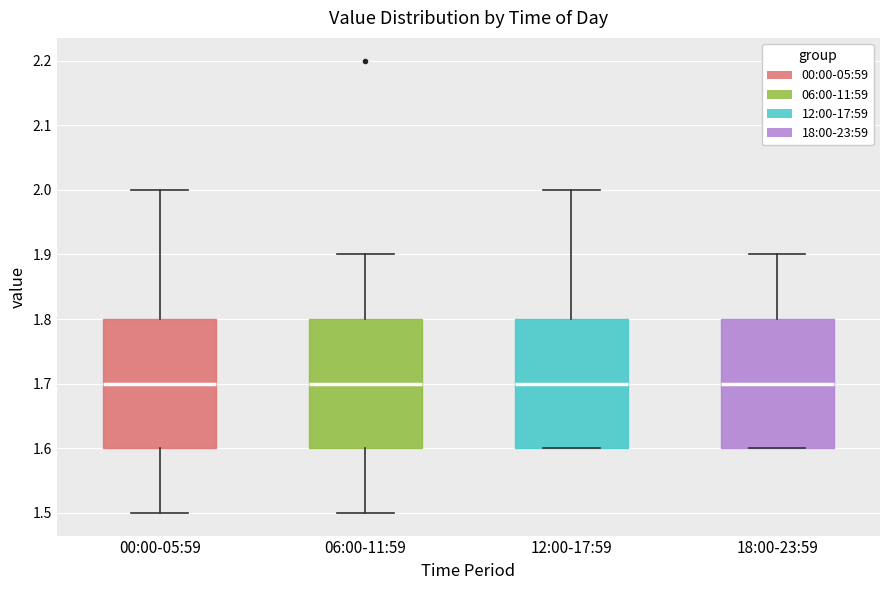

Reading left to right, read every box against the y-axis: the position of its median line, the range the box covers, and the ends of its whiskers. The values are not printed on the chart, so give them approximately, as read against the axis.

00:00-05:59: median 1.7, box 1.6 to 1.8, whiskers 1.5 to 2.0
06:00-11:59: median 1.7, box 1.6 to 1.8, whiskers 1.5 to 1.9
12:00-17:59: median 1.7, box 1.6 to 1.8, whiskers 1.6 to 2.0
18:00-23:59: median 1.7, box 1.6 to 1.8, whiskers 1.6 to 1.9